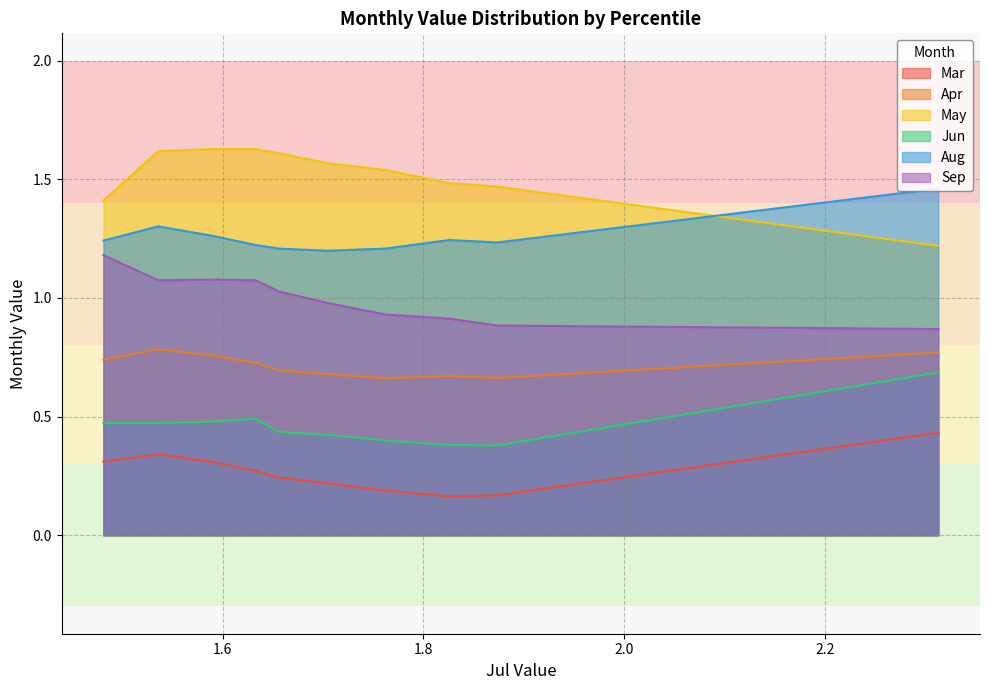

Which series has the largest total across all categories?

May